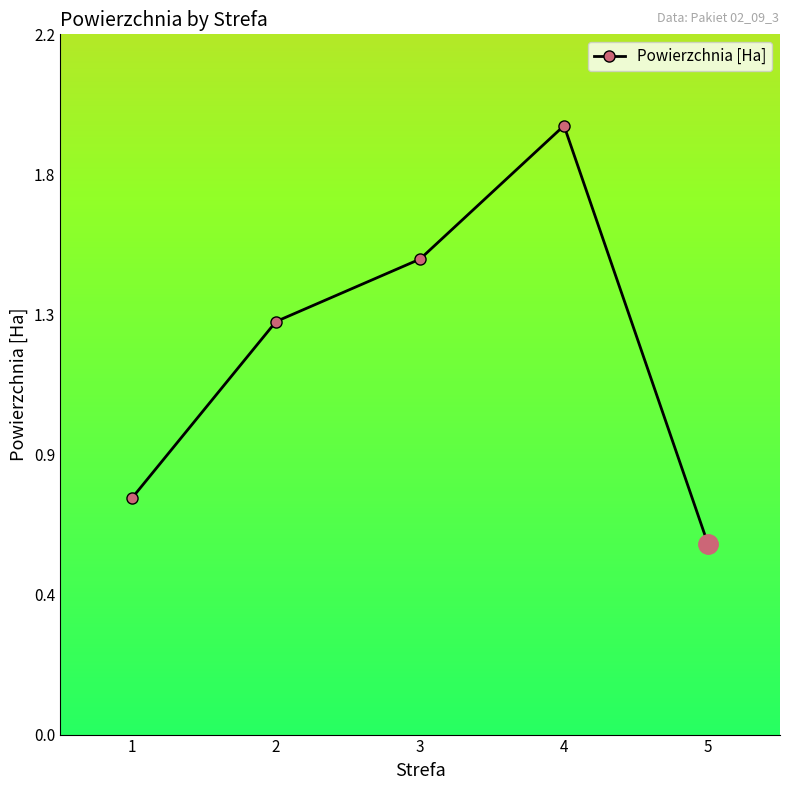

True or false: the data shows 1.3 at 2.

True